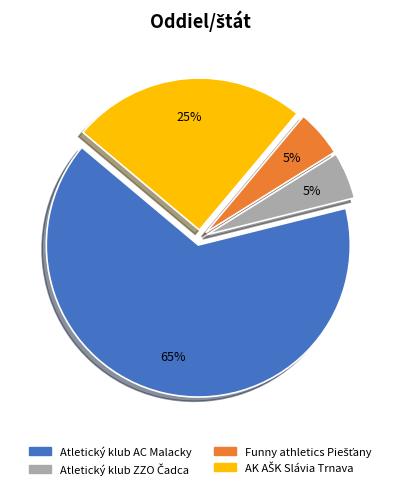

Is it true that Atletický klub AC Malacky is 65% of the pie?

True